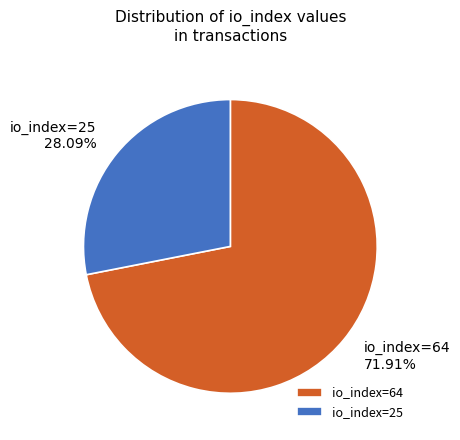

What is the total percentage of io_index=64 and io_index=25?

100.0%